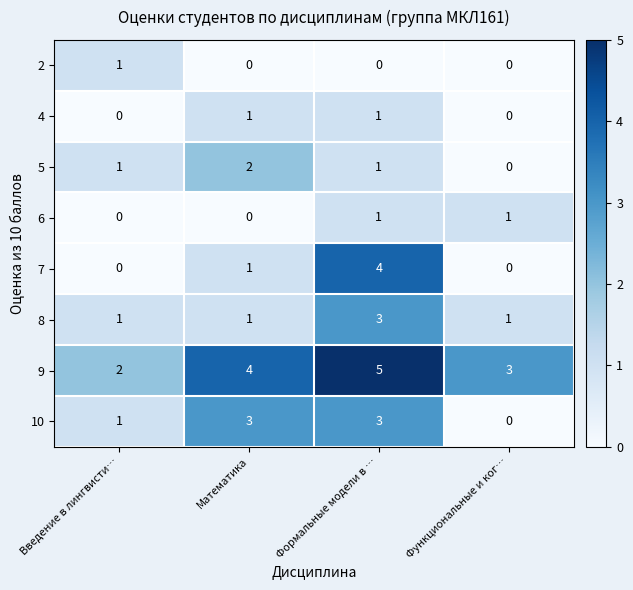

What is the maximum value for 7?

4